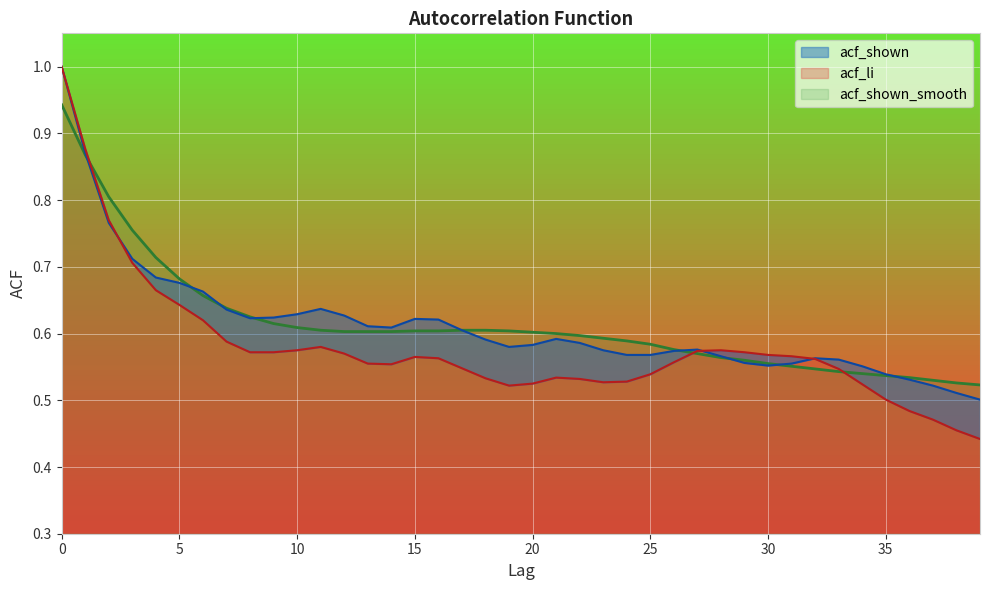

What are all the series names shown in the legend?

acf_li, acf_shown, acf_shown_smooth